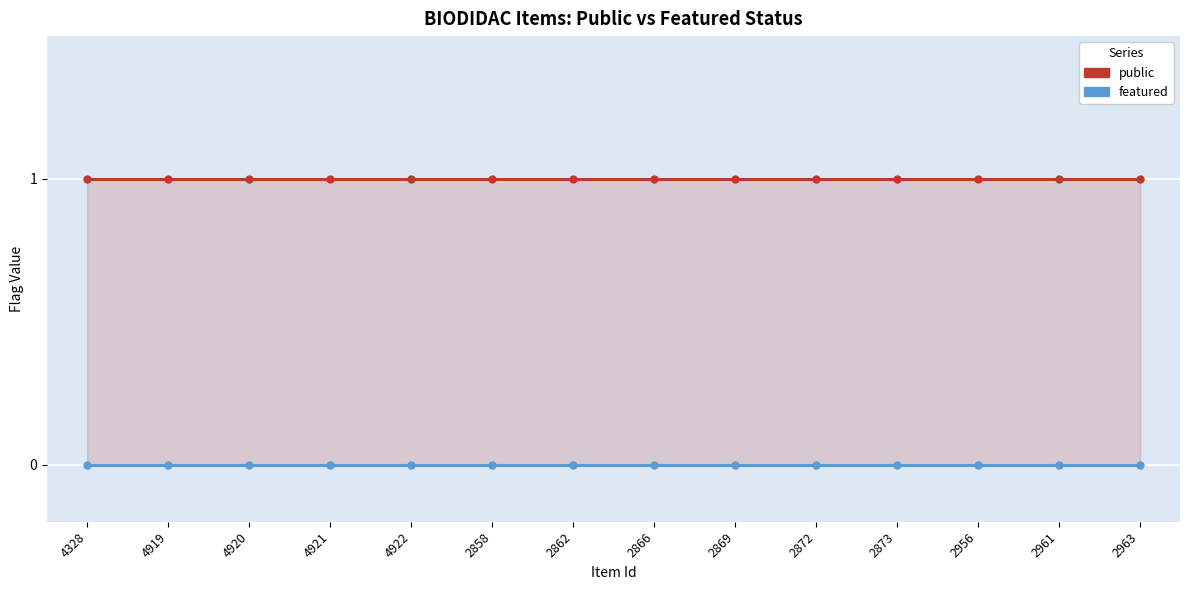

Rank the series by their average value, from highest to lowest.

public, featured